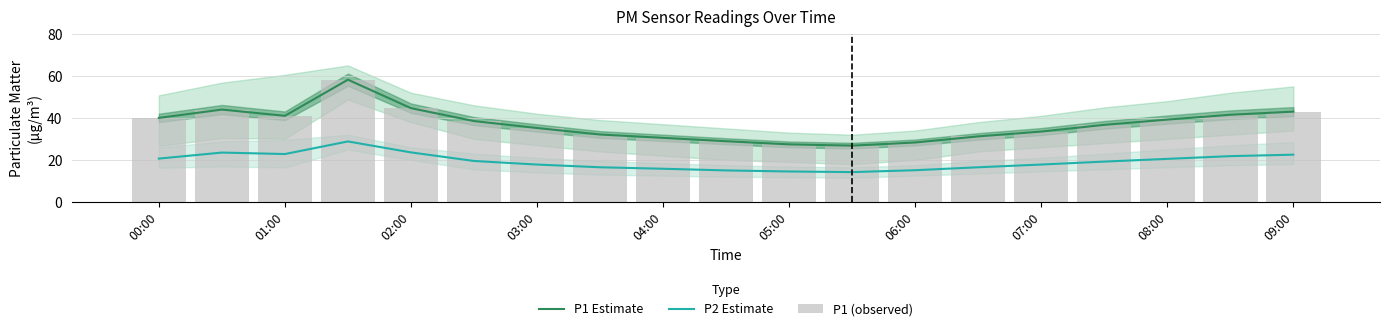

What is the sum of the P1 Estimate values at 14 and 01:00?

77.5